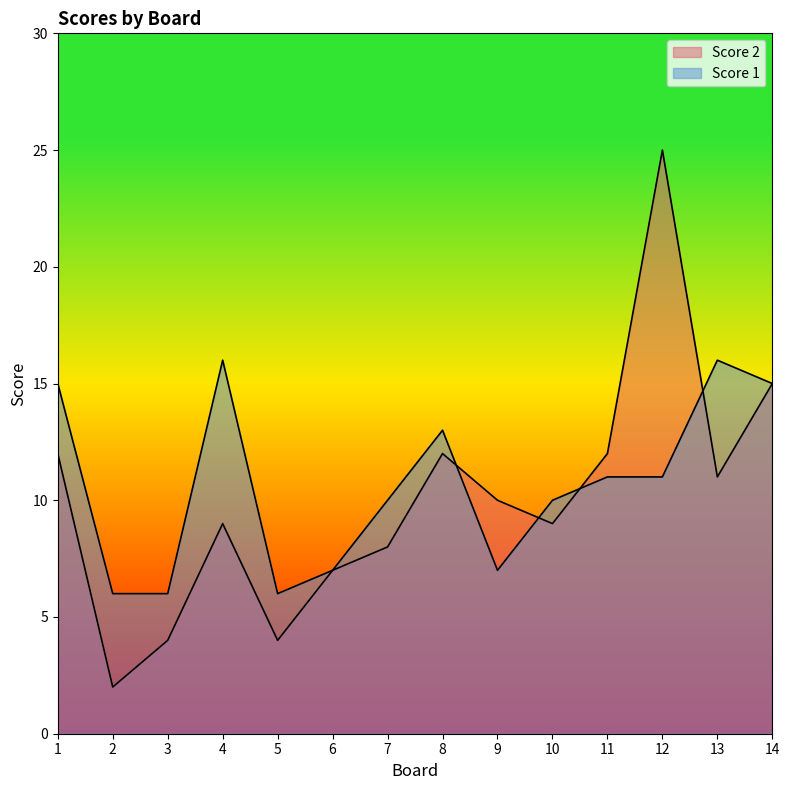

Reading right to left, transcribe all the data shown in this chart.

Score 2: 15	11	25	12	9	10	12	8	7	4	9	4	2	12
Score 1: 15	16	11	11	10	7	13	10	7	6	16	6	6	15